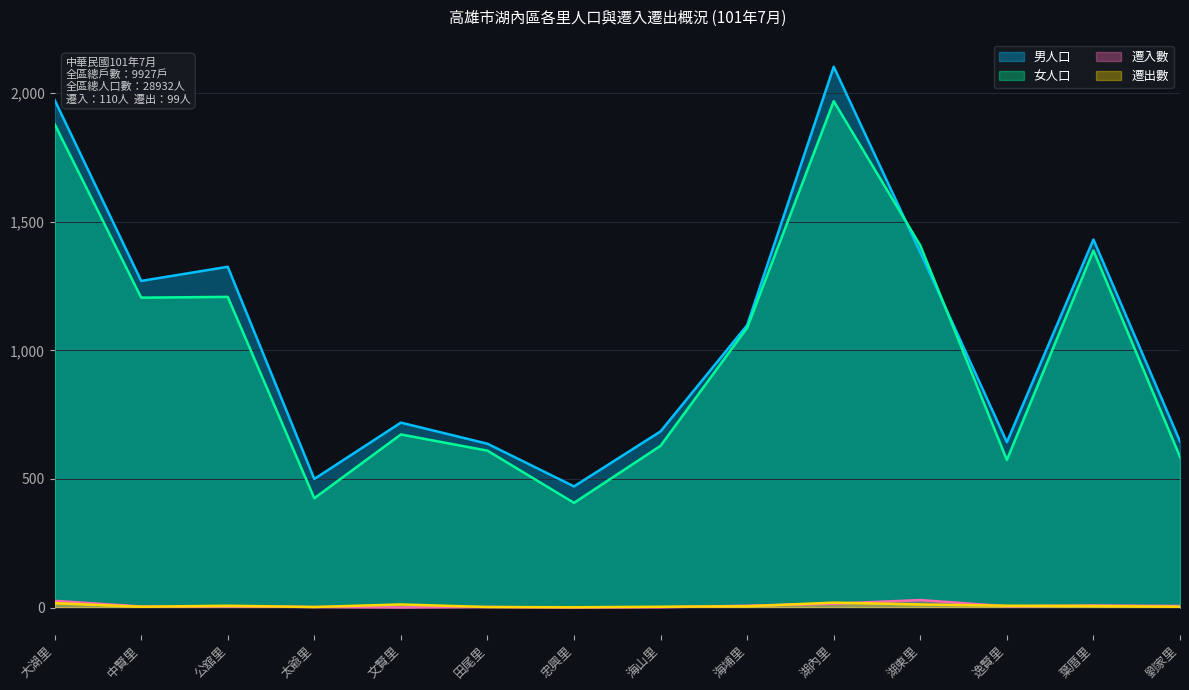

Between which two adjacent categories do 女人口 and 男人口 first intersect?

湖內里 and 湖東里